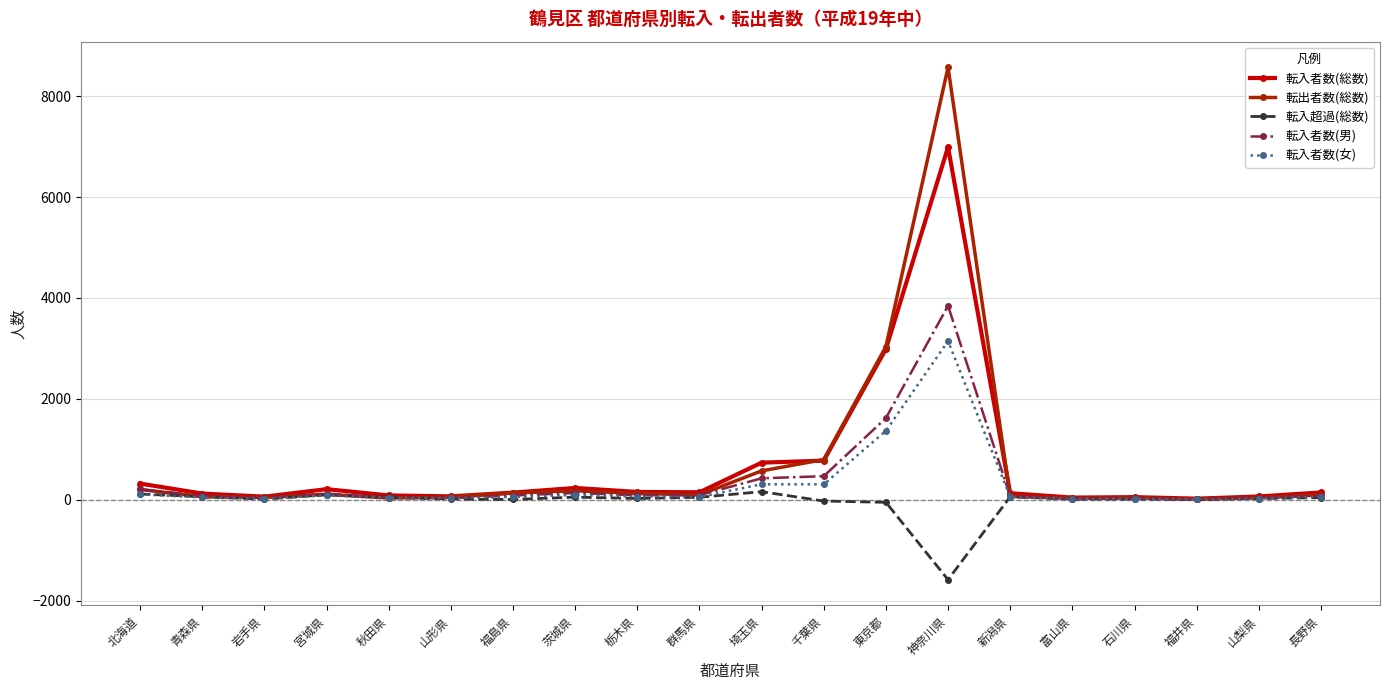

What is the difference between the maximum and minimum values in the 転入超過(総数) series?

1743